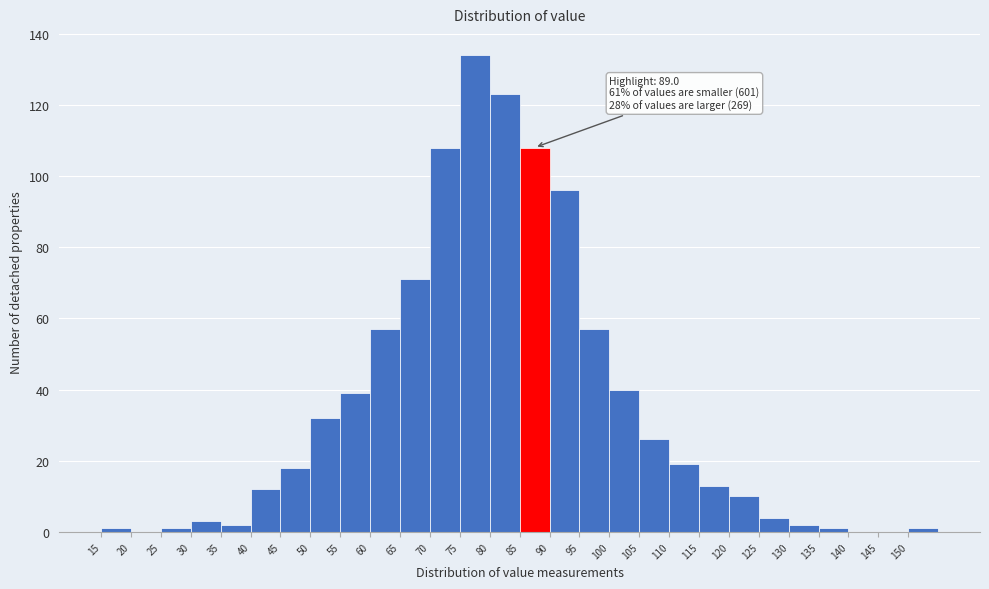

Which range on the x-axis has the tallest bar?

75 to 80